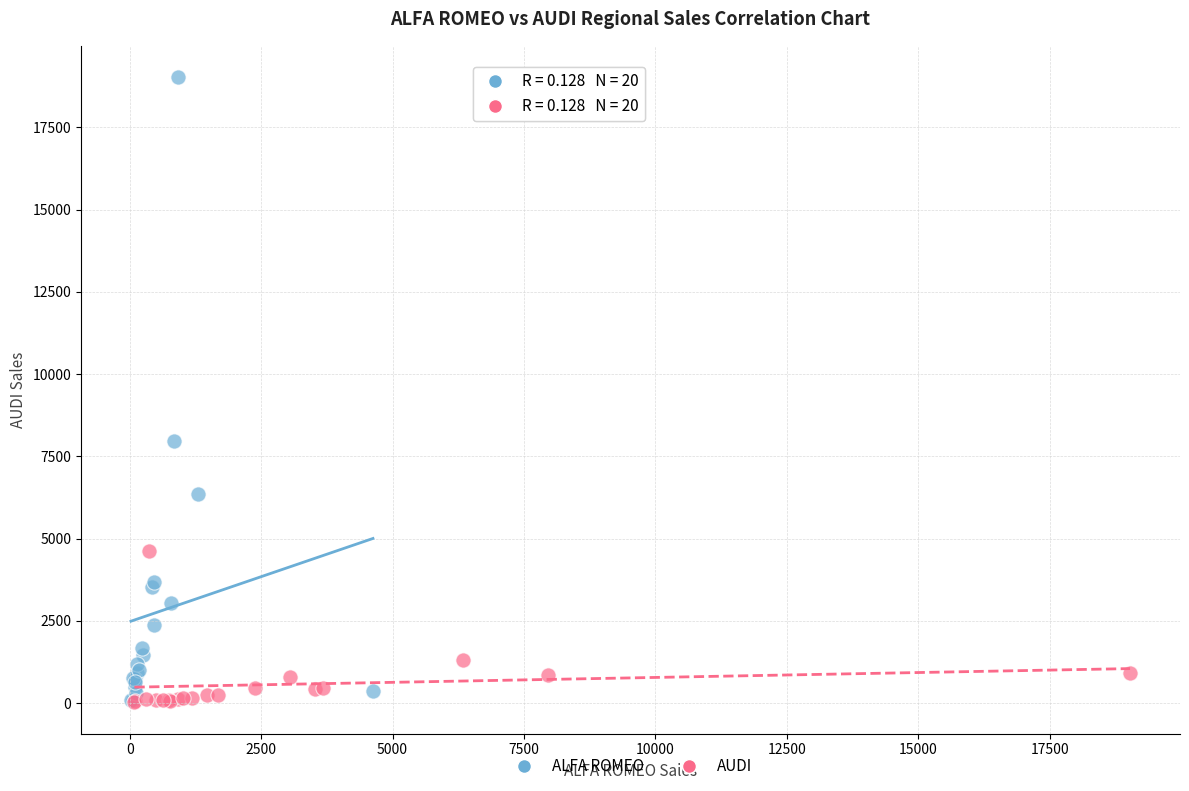

Which series has the widest spread of Y values?

ALFA ROMEO